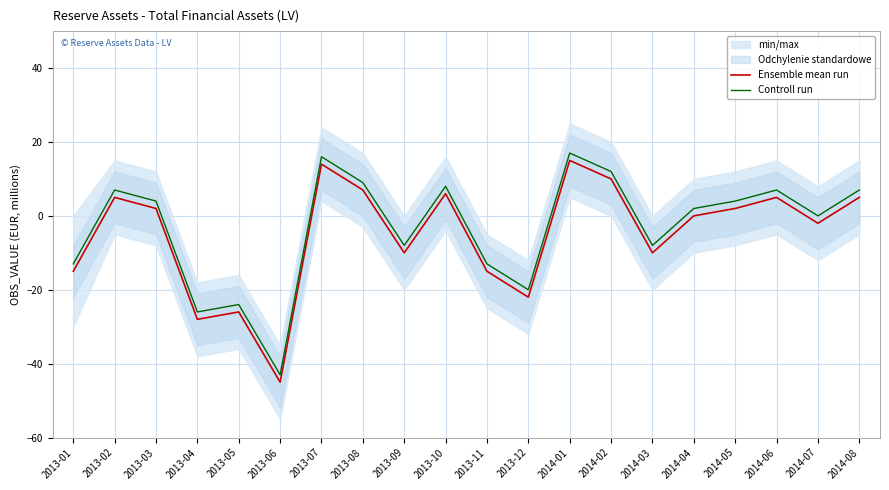

How many interior local valleys does the Controll run series have?

6